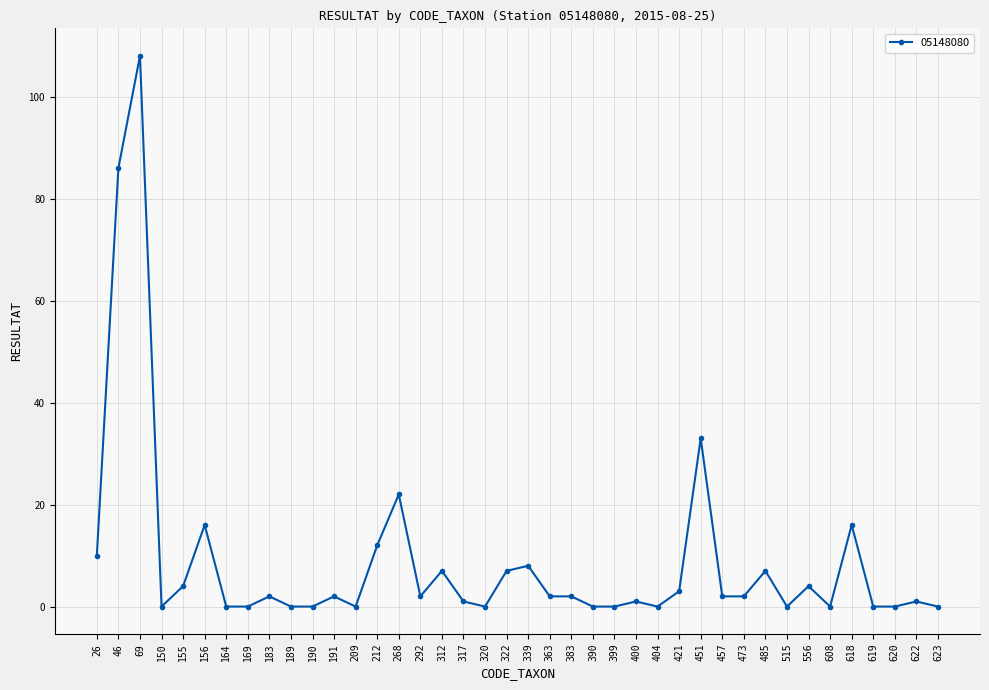

At which category does the data reach its first local peak?

69